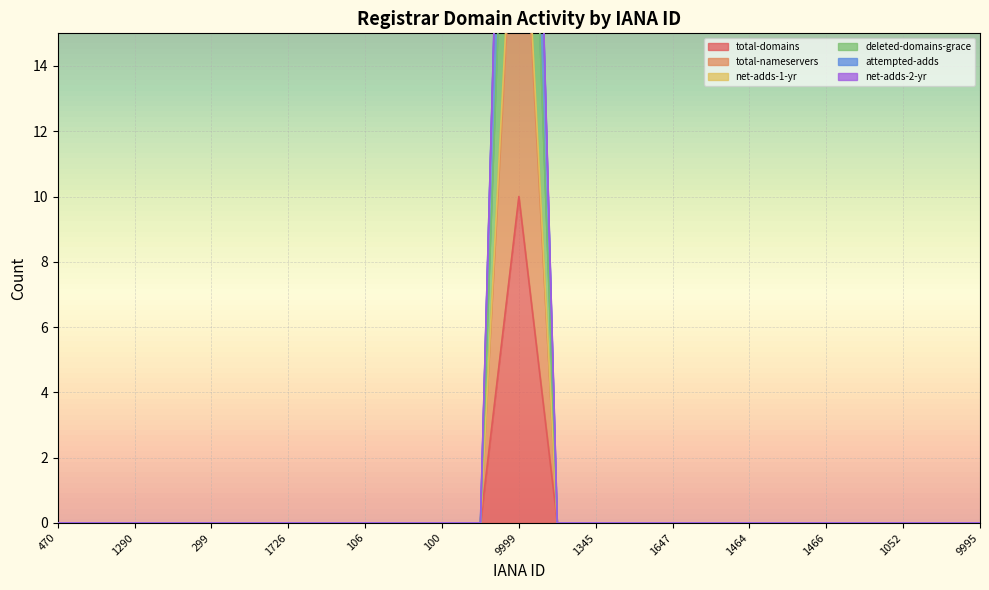

In net-adds-1-yr, how many points are higher than both neighbors (excluding endpoints)?

1